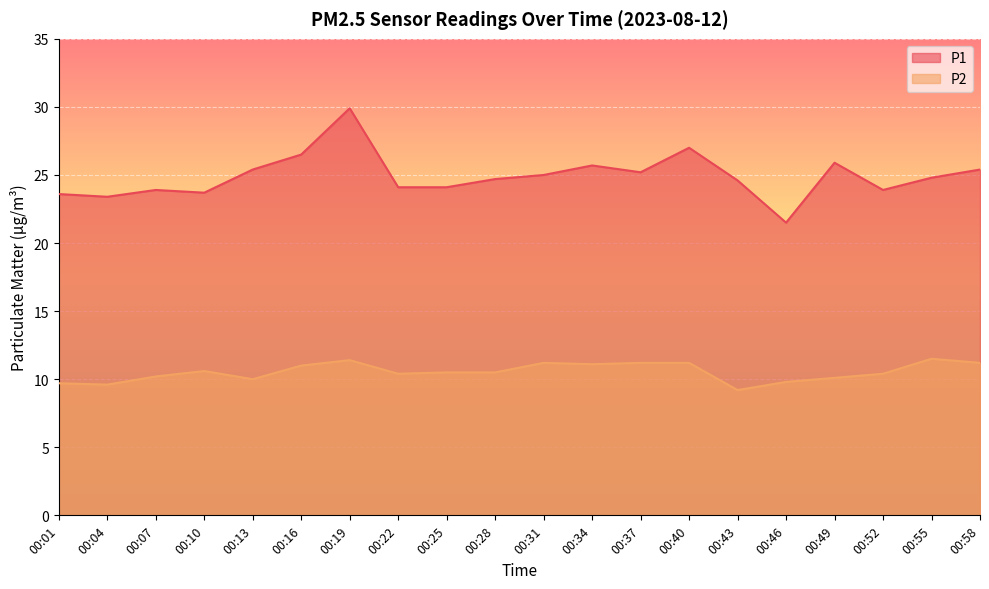

What are all the series names shown in the legend?

P1, P2